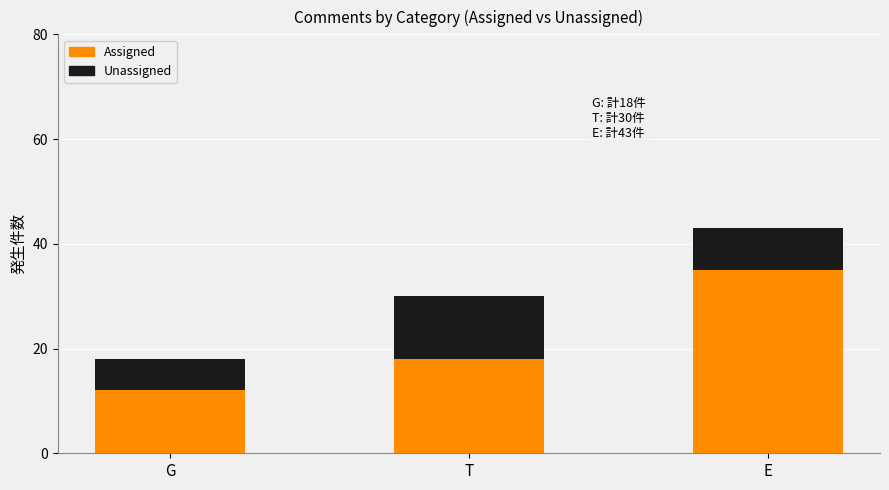

What is the difference between the Assigned values at G and E?

23